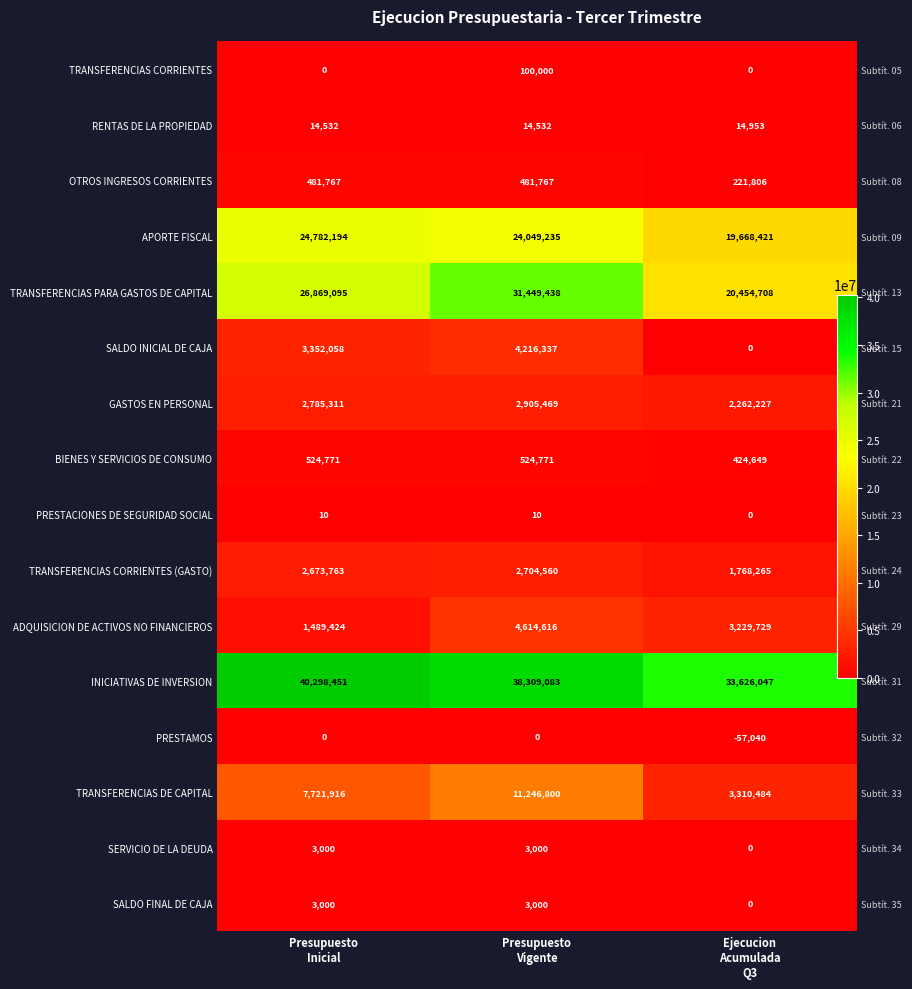

Which label corresponds to the smallest value in the chart?

Ejecucion
Acumulada
Q3